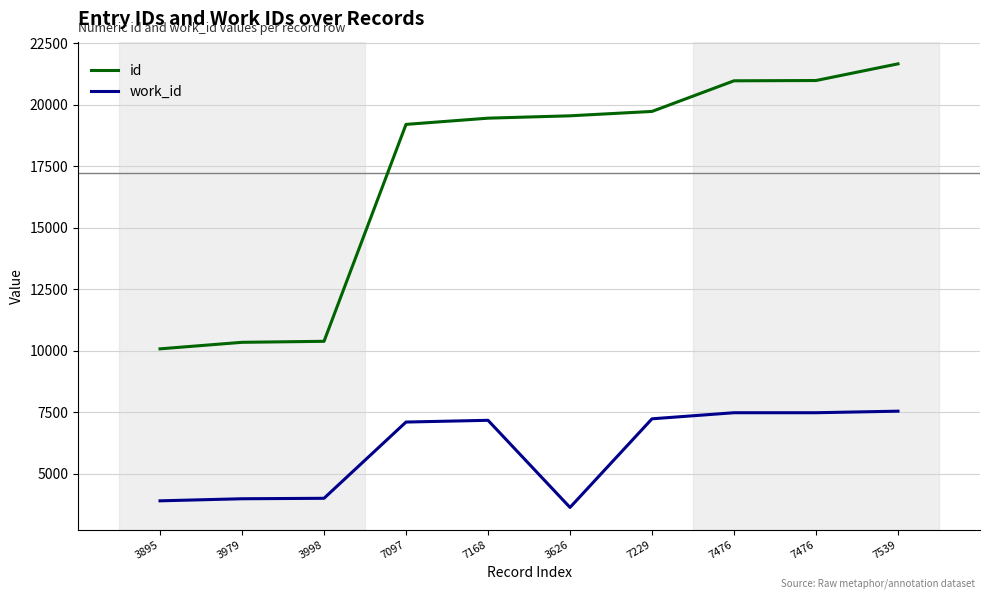

Reading left to right, transcribe all the data shown in this chart.

id: 10073	10338	10379	19196	19449	19545	19723	20968	20979	21657
work_id: 3895	3979	3998	7097	7168	3626	7229	7476	7476	7539